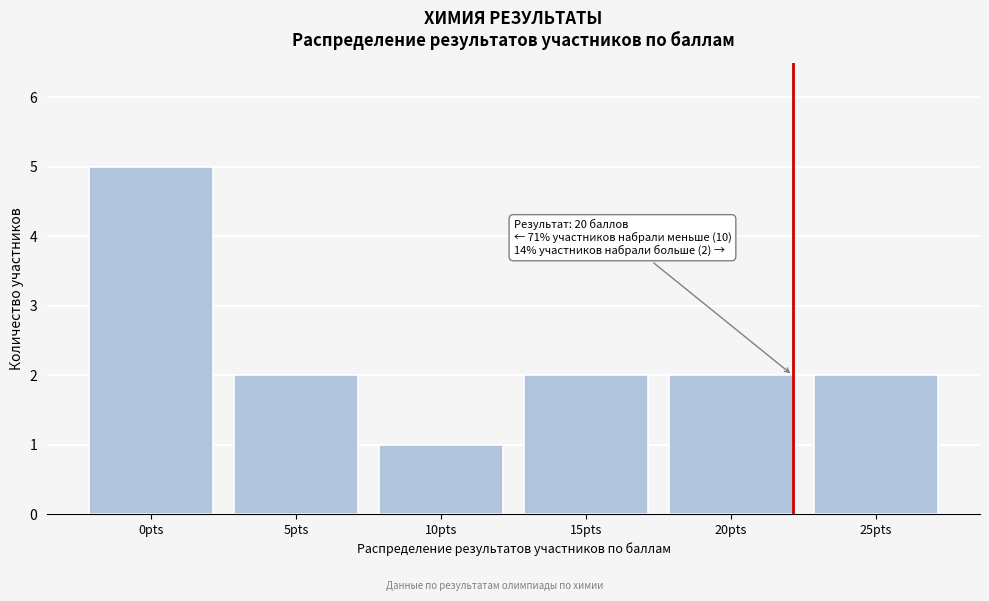

Reading left to right, transcribe all the data shown in this chart.

5	2	1	2	2	2